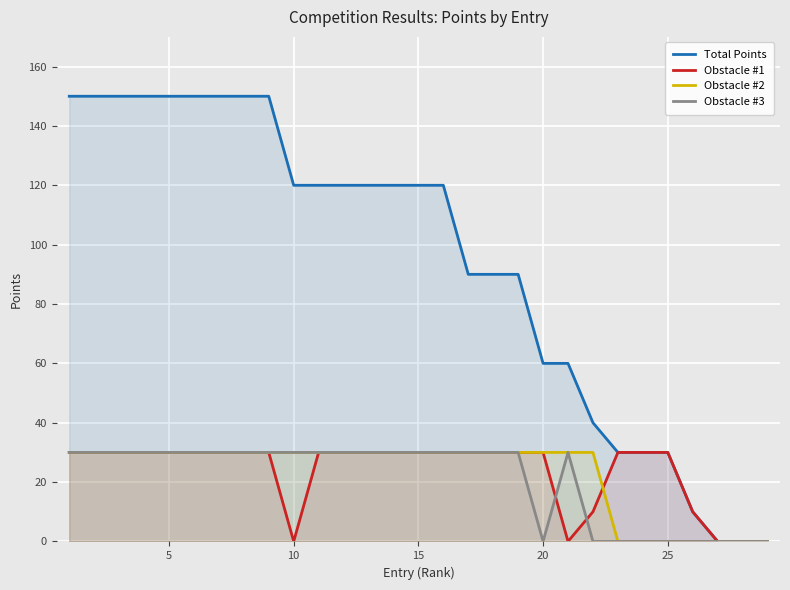

What is the difference between the maximum and minimum values in the Obstacle #2 series?

30